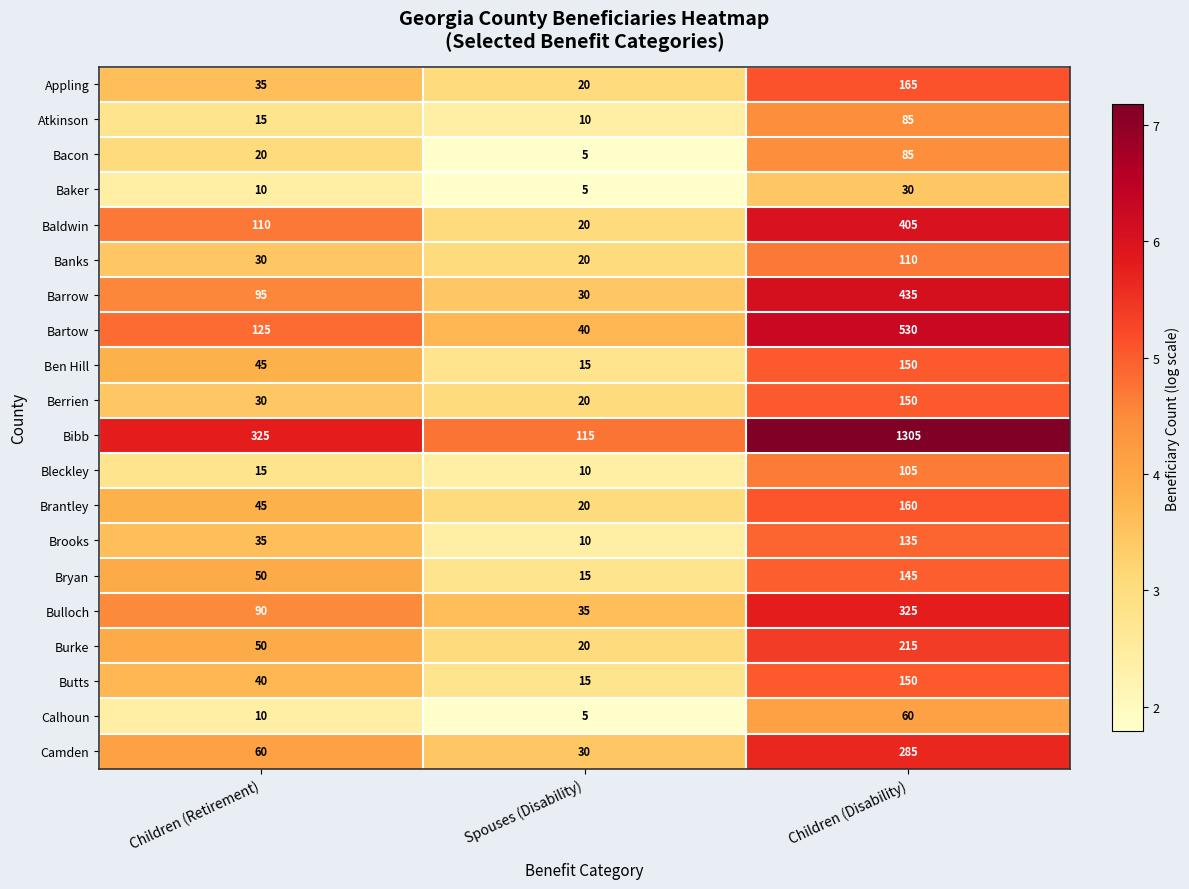

What is the average value of the Butts series?

68